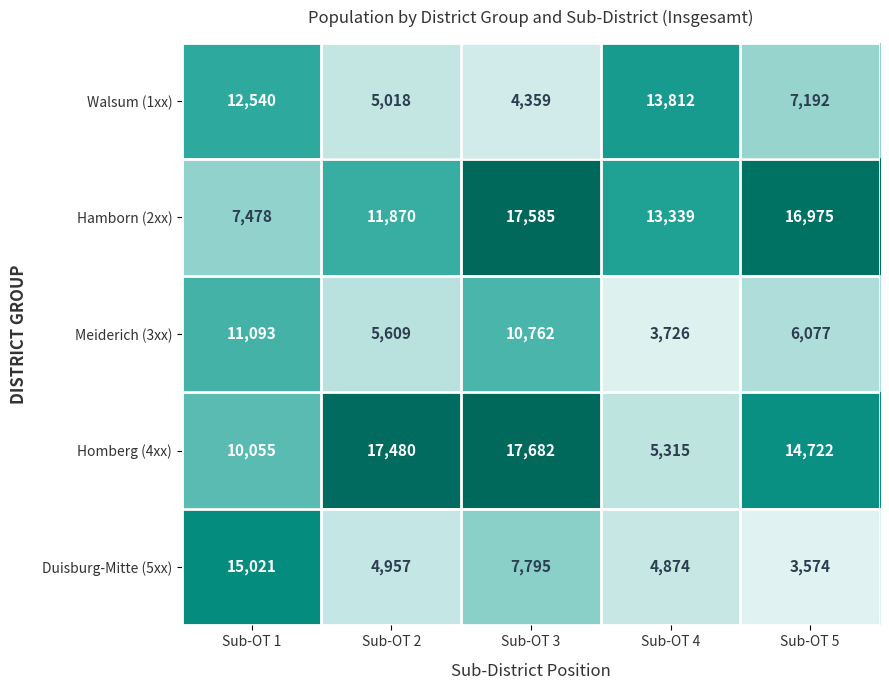

Reading right to left, list all the values displayed in this chart.

Walsum (1xx): Sub-OT 5=7192	Sub-OT 4=13812	Sub-OT 3=4359	Sub-OT 2=5018	Sub-OT 1=12540
Hamborn (2xx): Sub-OT 5=16975	Sub-OT 4=13339	Sub-OT 3=17585	Sub-OT 2=11870	Sub-OT 1=7478
Meiderich (3xx): Sub-OT 5=6077	Sub-OT 4=3726	Sub-OT 3=10762	Sub-OT 2=5609	Sub-OT 1=11093
Homberg (4xx): Sub-OT 5=14722	Sub-OT 4=5315	Sub-OT 3=17682	Sub-OT 2=17480	Sub-OT 1=10055
Duisburg-Mitte (5xx): Sub-OT 5=3574	Sub-OT 4=4874	Sub-OT 3=7795	Sub-OT 2=4957	Sub-OT 1=15021